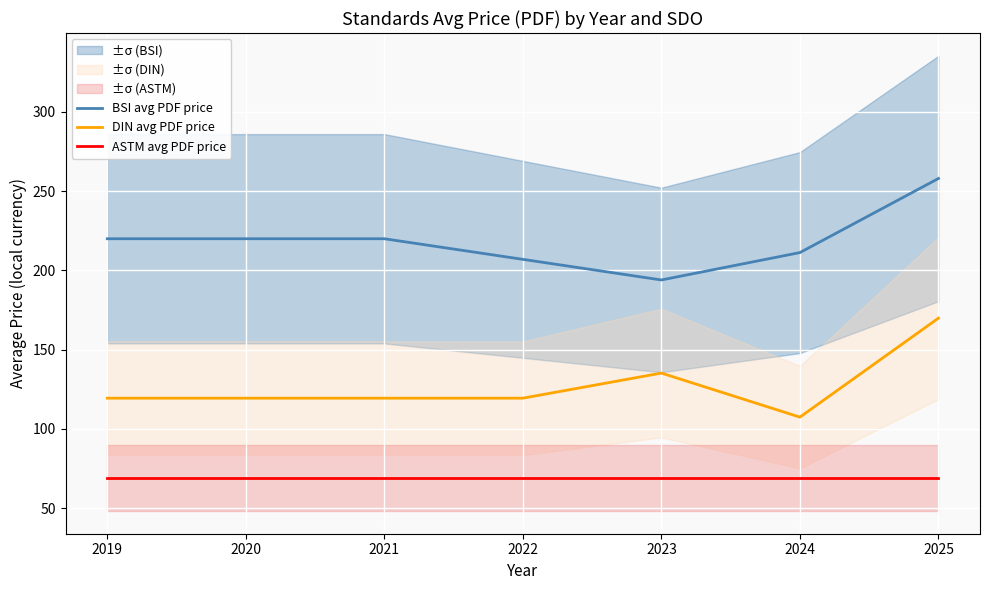

What is the approximate value of ASTM avg PDF price at 2020?

69.0